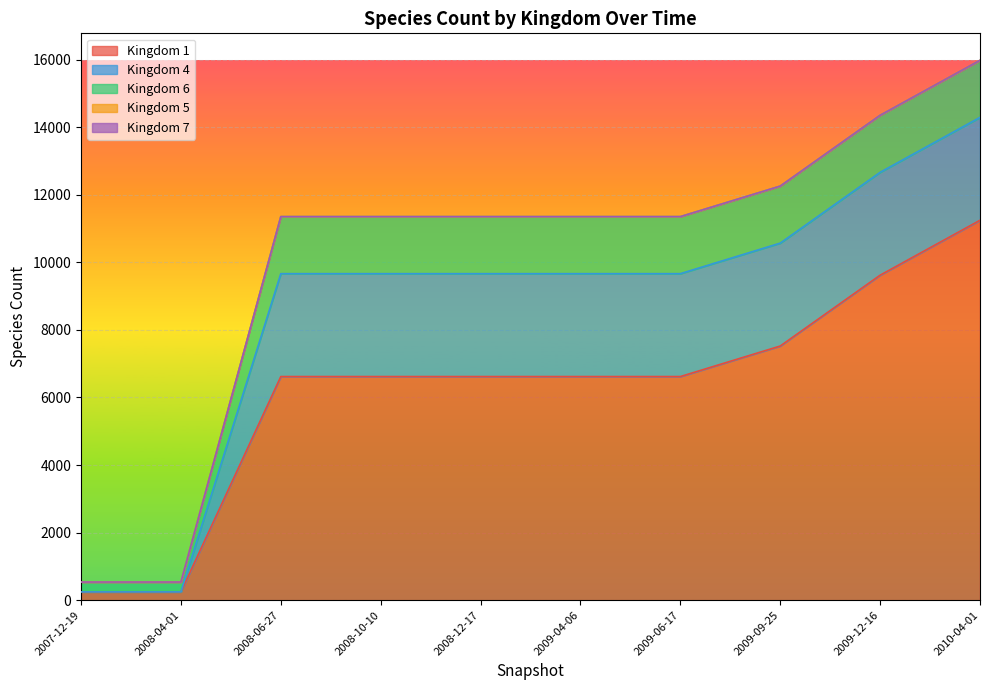

Reading left to right, extract all data points from this chart.

1: 2007-12-19=245	2008-04-01=245	2008-06-27=6620	2008-10-10=6620	2008-12-17=6620	2009-04-06=6620	2009-06-17=6620	2009-09-25=7524	2009-12-16=9621	2010-04-01=11247
4: 2007-12-19=0	2008-04-01=0	2008-06-27=3046	2008-10-10=3046	2008-12-17=3046	2009-04-06=3046	2009-06-17=3046	2009-09-25=3046	2009-12-16=3045	2010-04-01=3046
6: 2007-12-19=292	2008-04-01=292	2008-06-27=1687	2008-10-10=1687	2008-12-17=1687	2009-04-06=1687	2009-06-17=1687	2009-09-25=1687	2009-12-16=1687	2010-04-01=1687
5: 2007-12-19=0	2008-04-01=0	2008-06-27=1	2008-10-10=1	2008-12-17=1	2009-04-06=1	2009-06-17=1	2009-09-25=1	2009-12-16=1	2010-04-01=1
7: 2007-12-19=0	2008-04-01=0	2008-06-27=1	2008-10-10=1	2008-12-17=1	2009-04-06=1	2009-06-17=1	2009-09-25=1	2009-12-16=1	2010-04-01=1